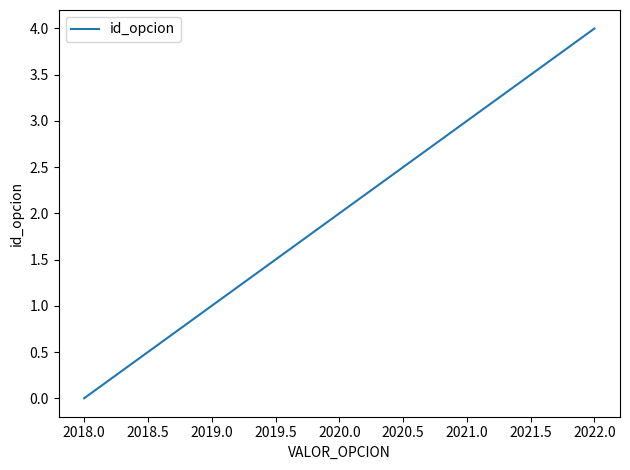

How many values are below 2?

2